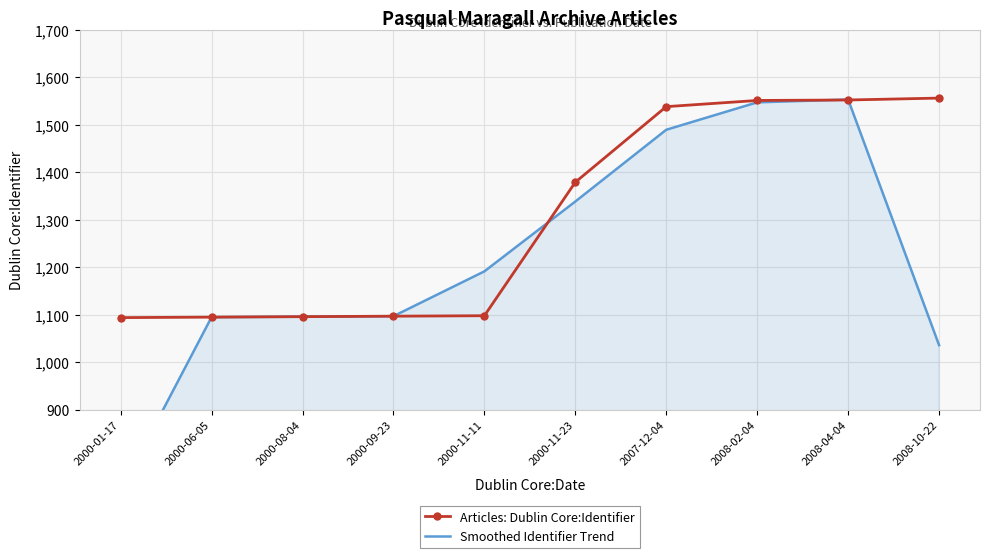

At which label does Articles: Dublin Core:Identifier reach its minimum?

2000-01-17